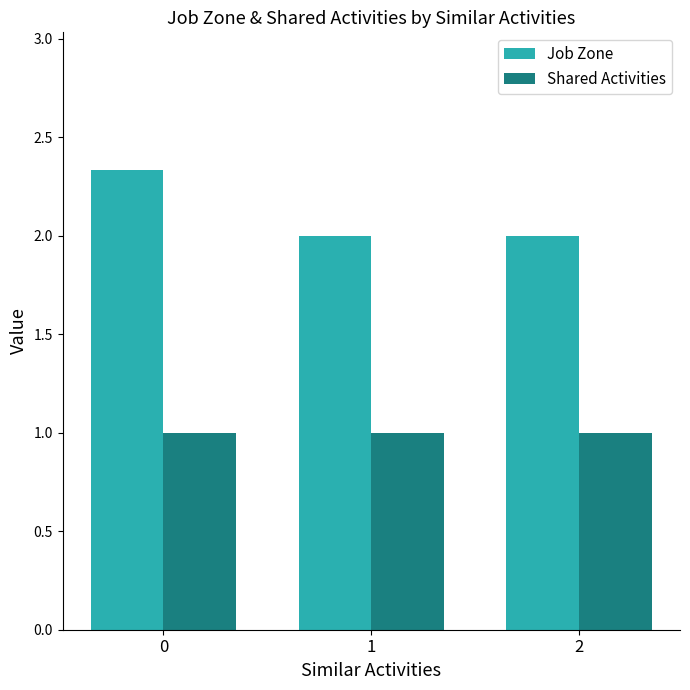

At how many categories does at least one series exceed 1?

3